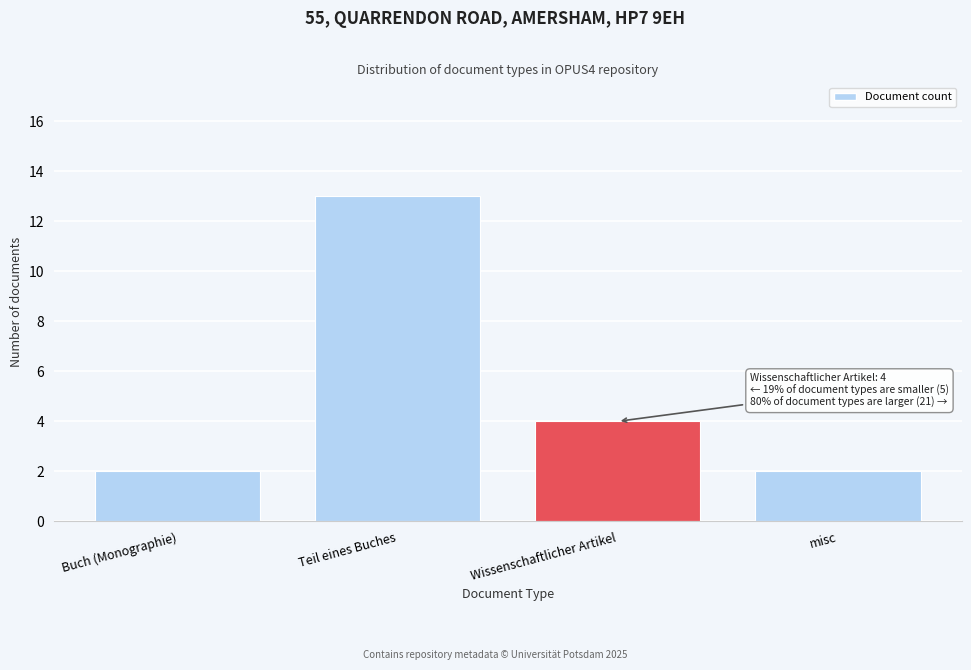

Reading left to right, what are all the values shown in this chart?

Buch (Monographie)=2	Teil eines Buches=13	Wissenschaftlicher Artikel=4	misc=2